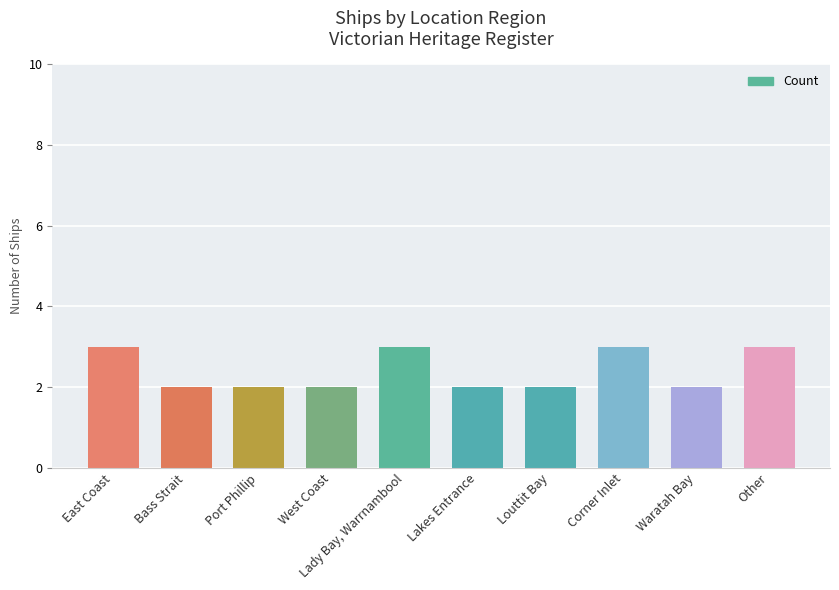

Does the chart contain stacked bars?

No